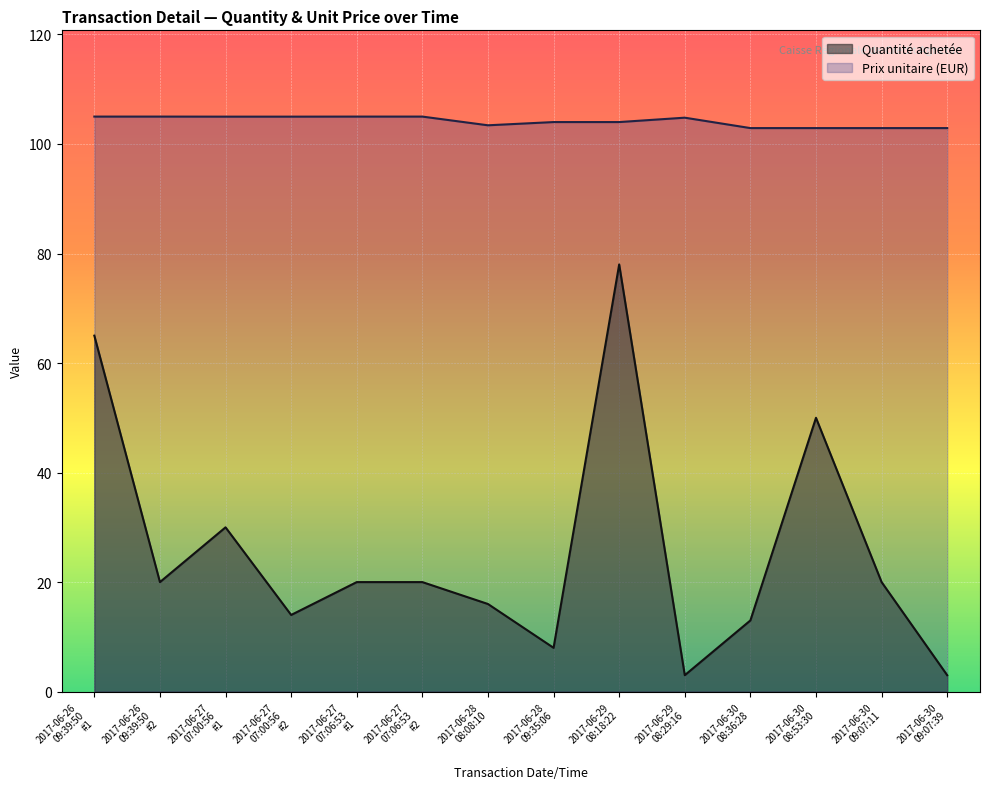

Reading right to left, transcribe all the data shown in this chart.

Quantité achetée: 3.0	20.0	50.0	13.0	3.0	78.0	8.0	16.0	20.0	20.0	14.0	30.0	20.0	65.0
Prix unitaire: 102.9	102.9	102.9	102.9	104.8	104.0	104.0	103.4	105.0	105.0	105.0	105.0	105.0	105.0